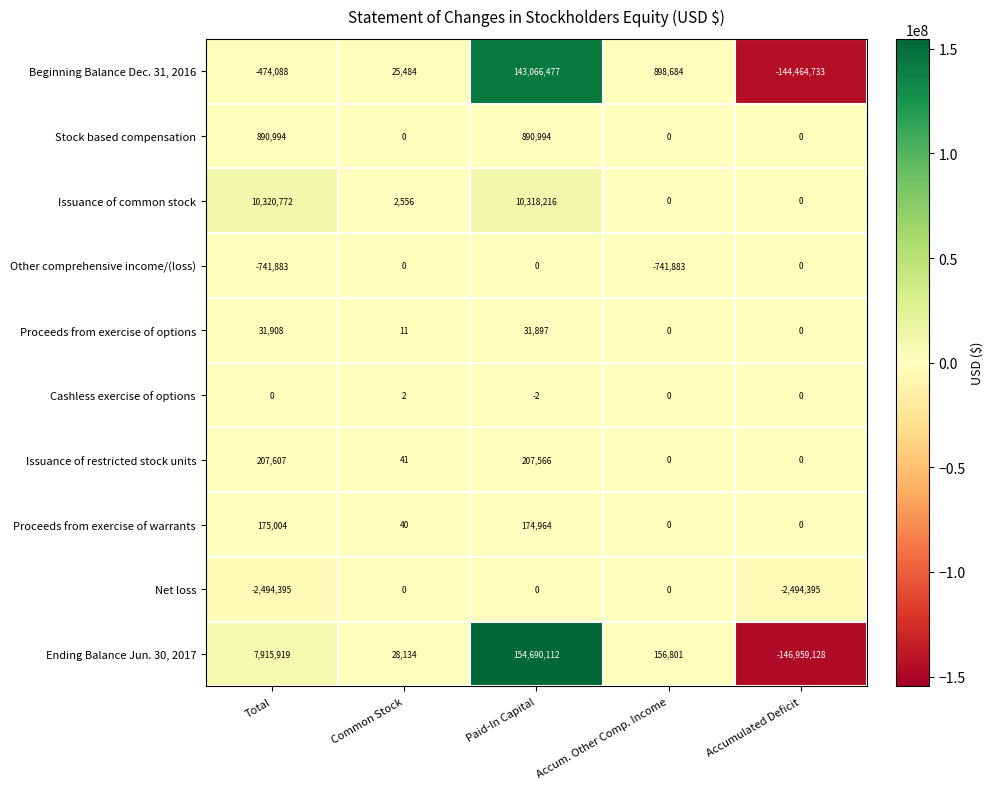

What is the difference between the maximum and second lowest values in the Ending Balance Jun. 30, 2017 series?

154661978